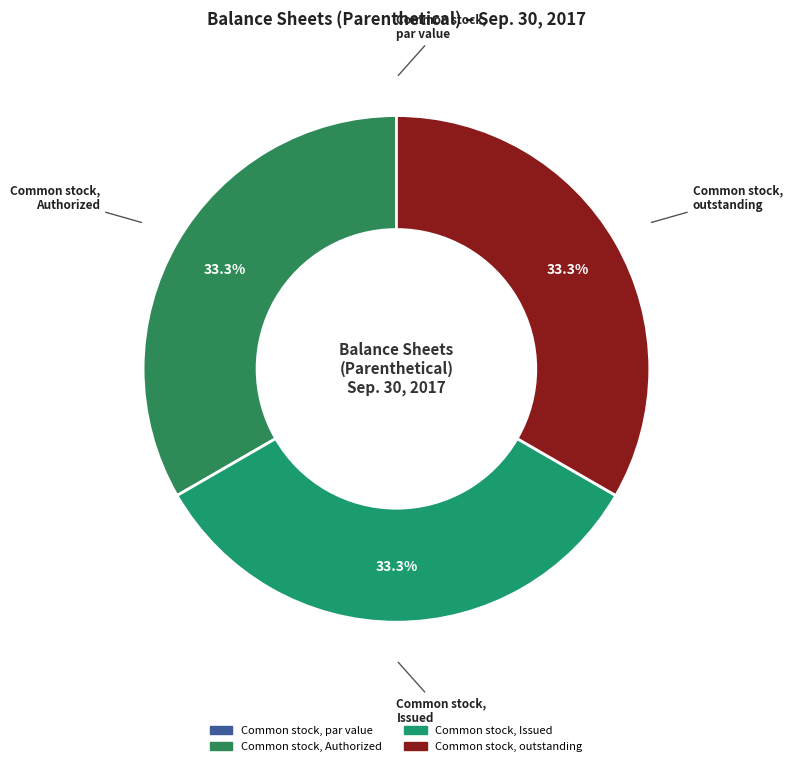

Is there any slice that represents more than half of the pie?

No